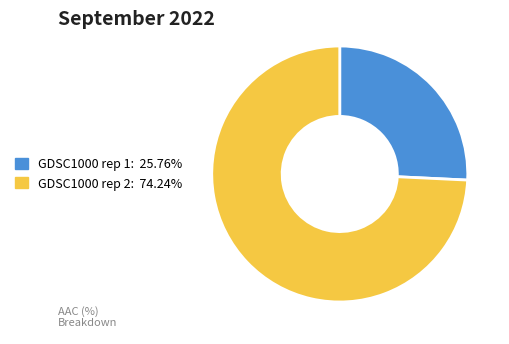

Rank the categories by value from lowest to highest.

GDSC1000 rep 1, GDSC1000 rep 2